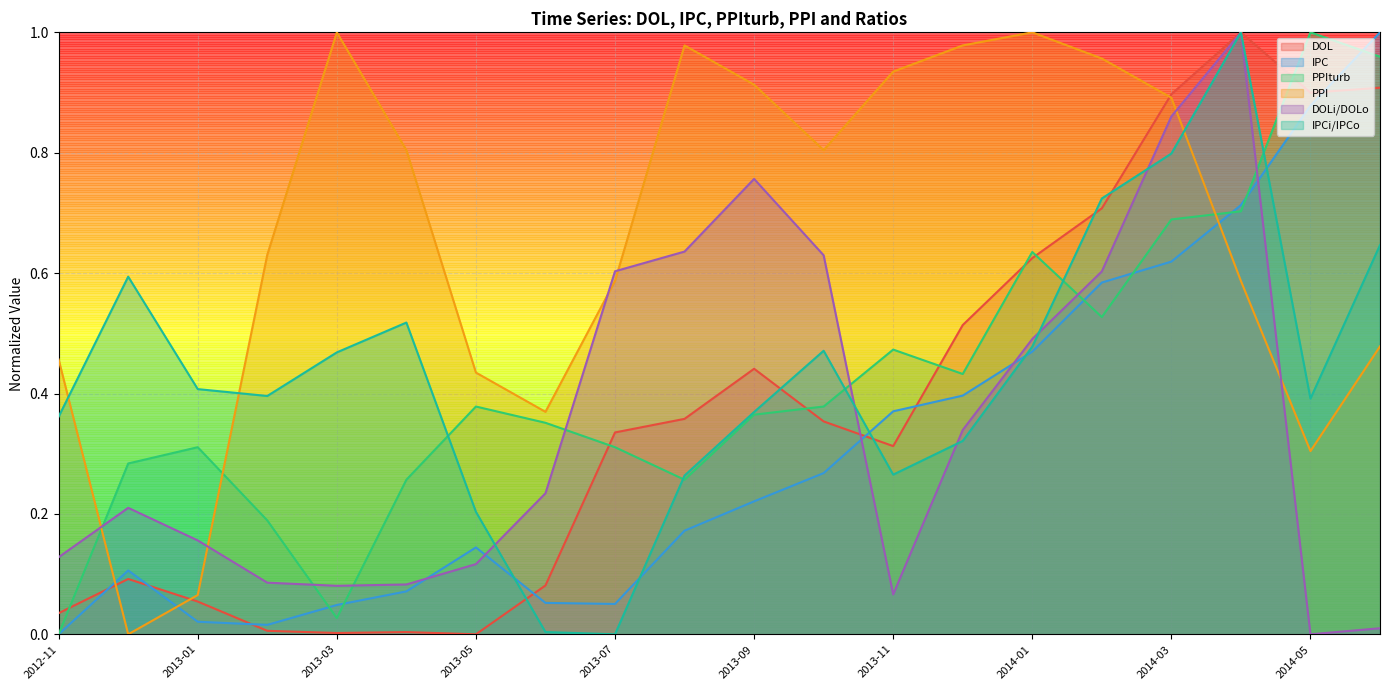

Count the number of data series in this chart.

6